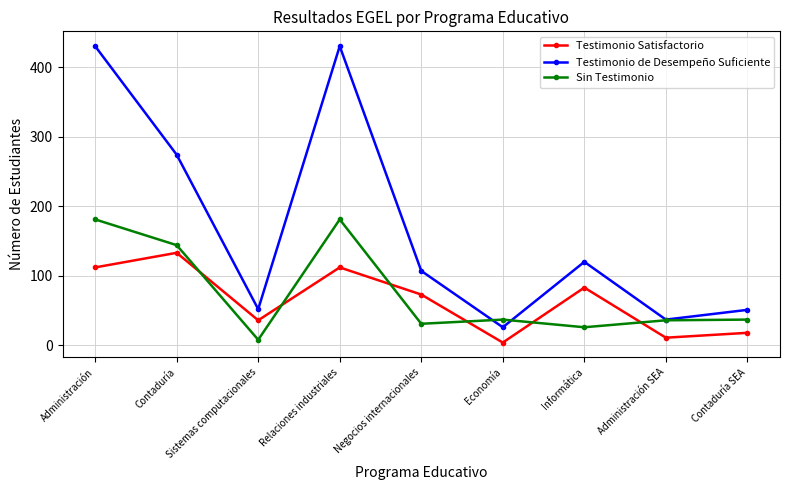

At which category does Testimonio de Desempeño Suficiente reach its first local peak?

Relaciones industriales